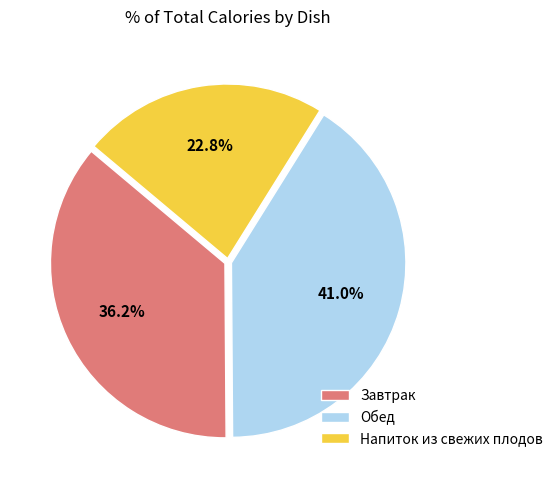

Is there any slice that represents more than half of the pie?

No